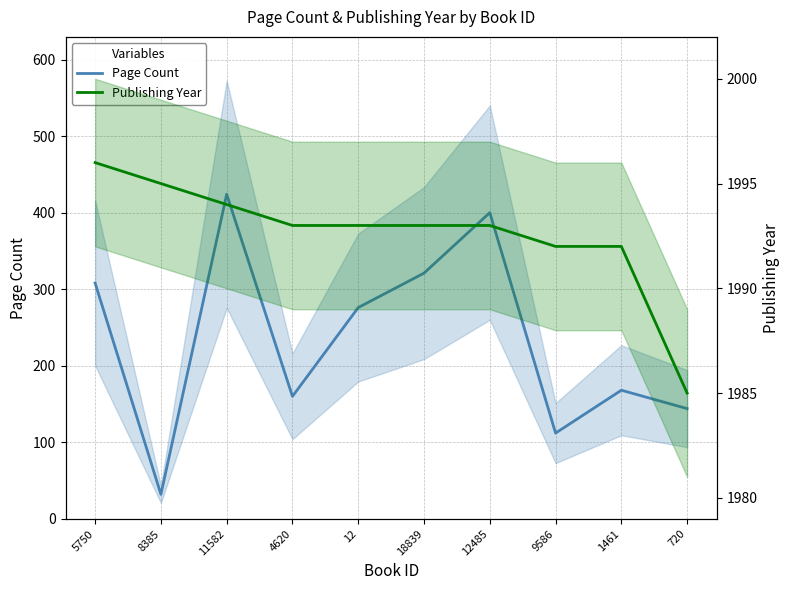

Which series has the largest total across all categories?

Publishing Year